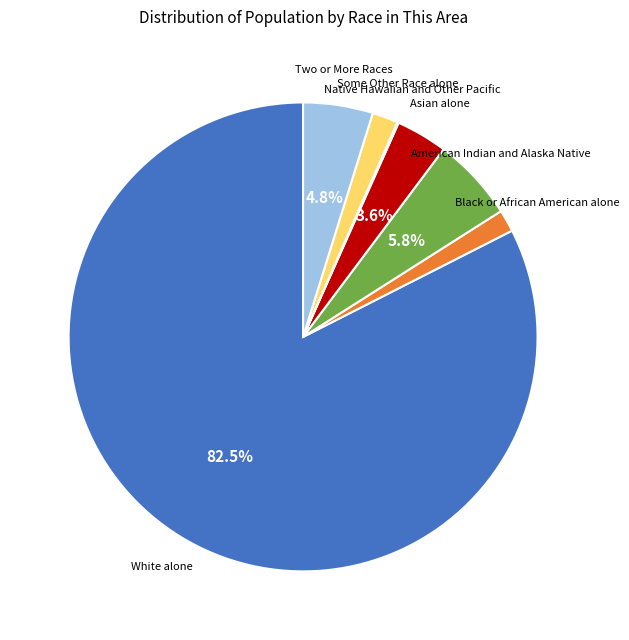

Is there any slice that represents more than half of the pie?

Yes